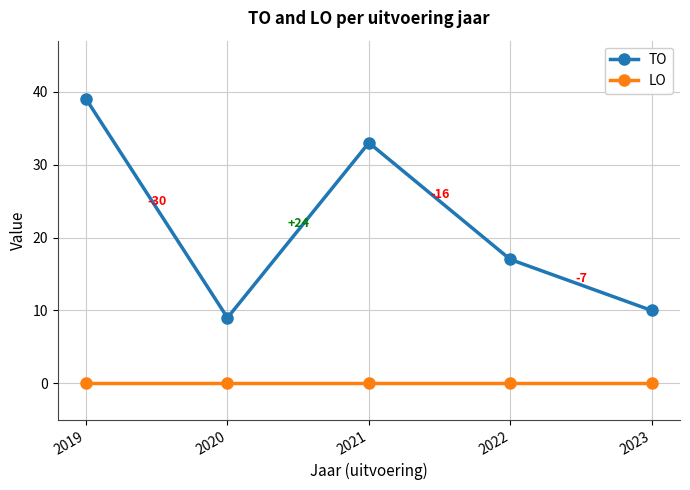

True or false: LO and TO cross at least once.

False